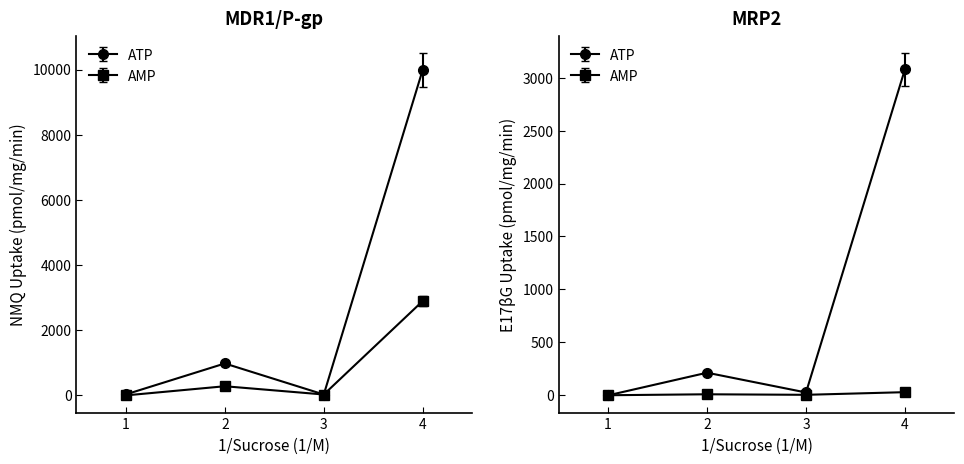

Where is ATP (2023) nearest to the value 5281?

2